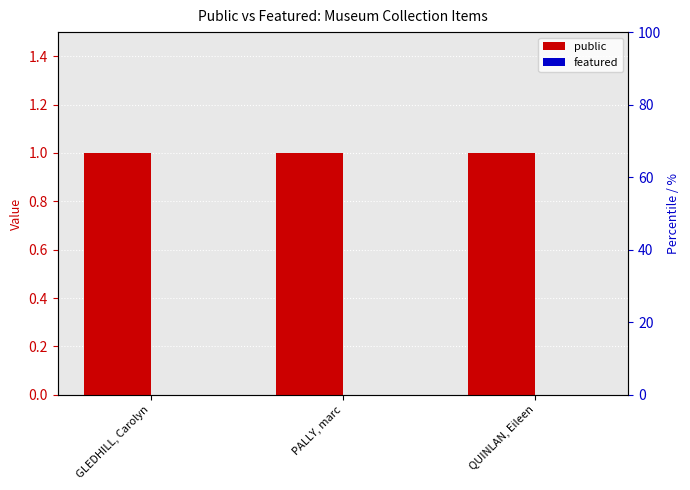

Rank the series at GLEDHILL, Carolyn from highest to lowest value.

public, featured